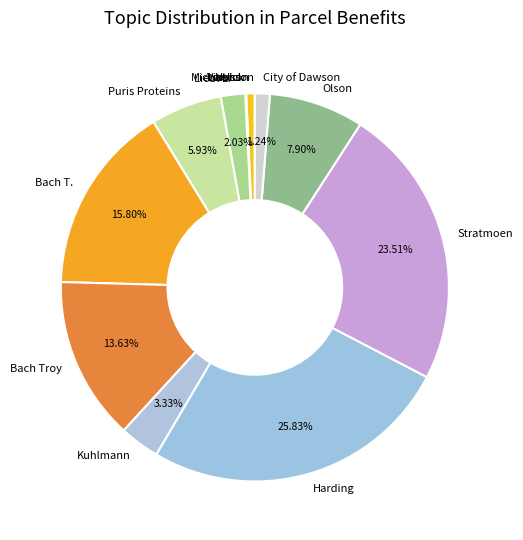

Does Michaelson represent more than half of the total?

No